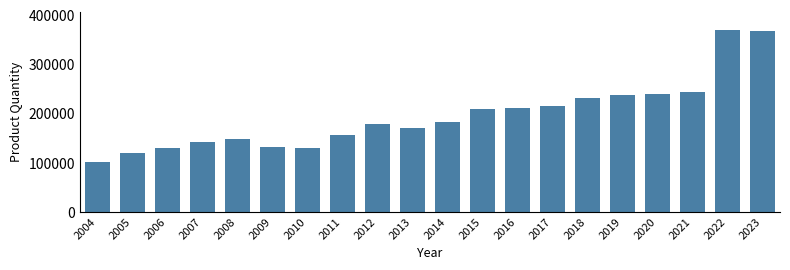

What is the greatest value displayed?

370052